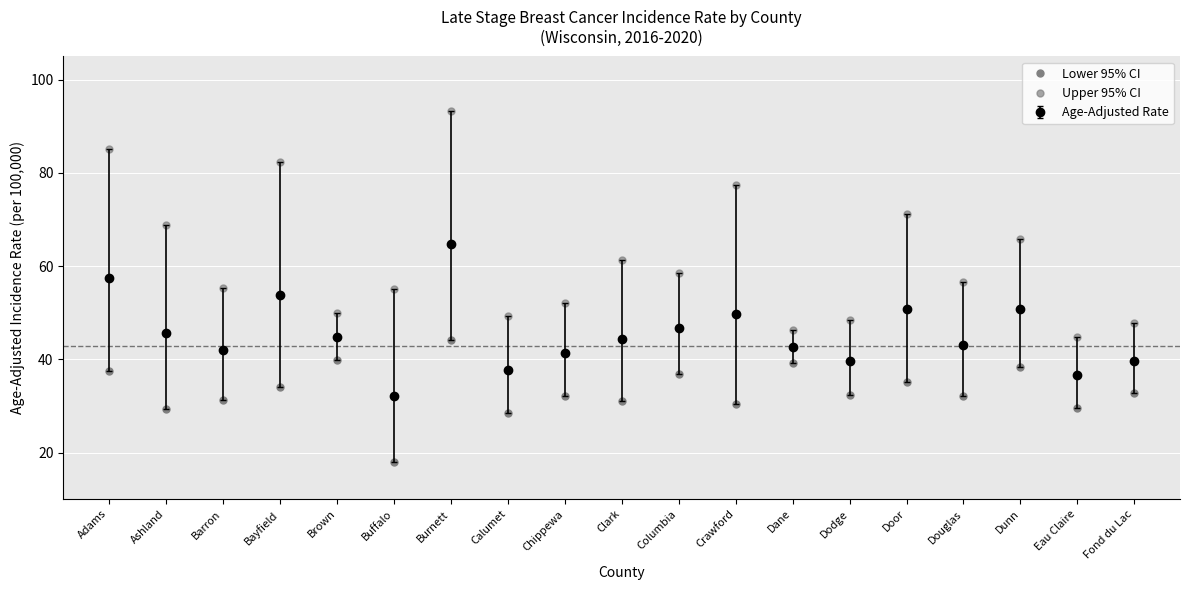

How many values in the Age-Adjusted Rate series are below 44?

9